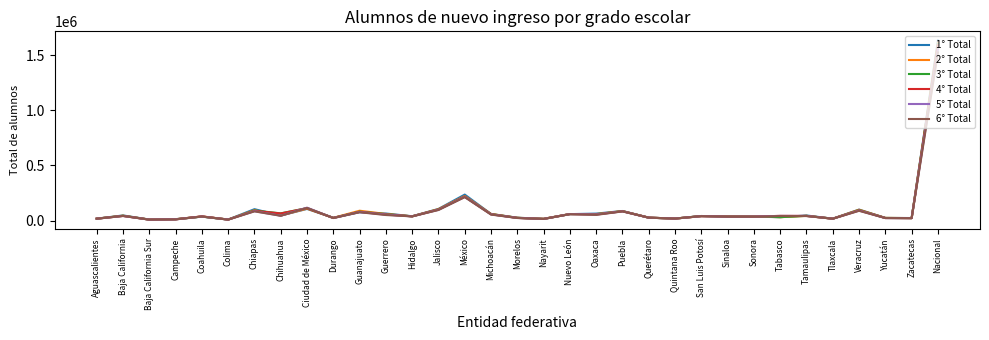

What is the average value of the 3° Total series?

97175